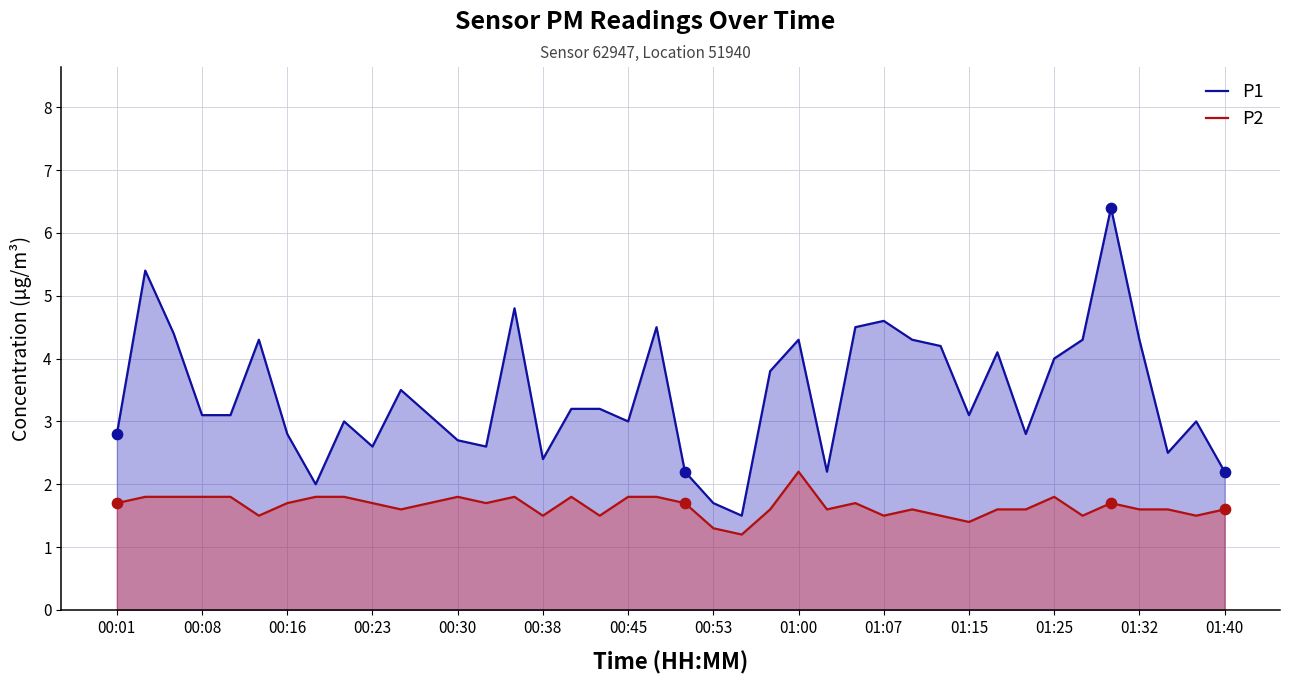

Which series has the largest total across all categories?

P1